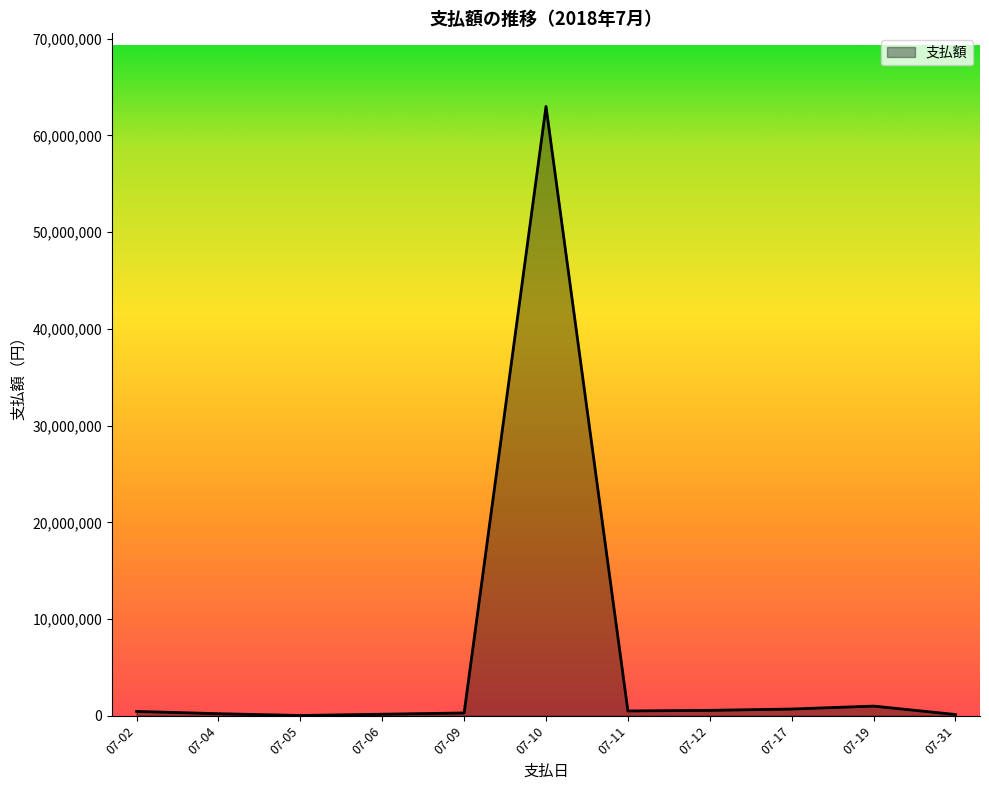

What is the maximum value shown in the chart?

63000000